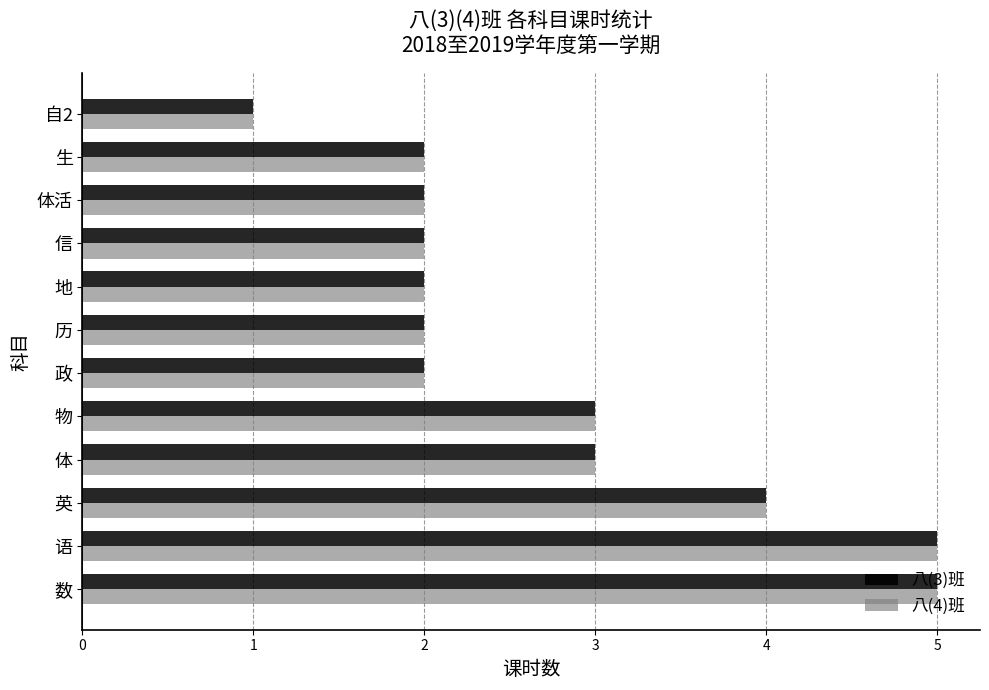

True or false: 八(3)班 has a value of 1 at 历.

False